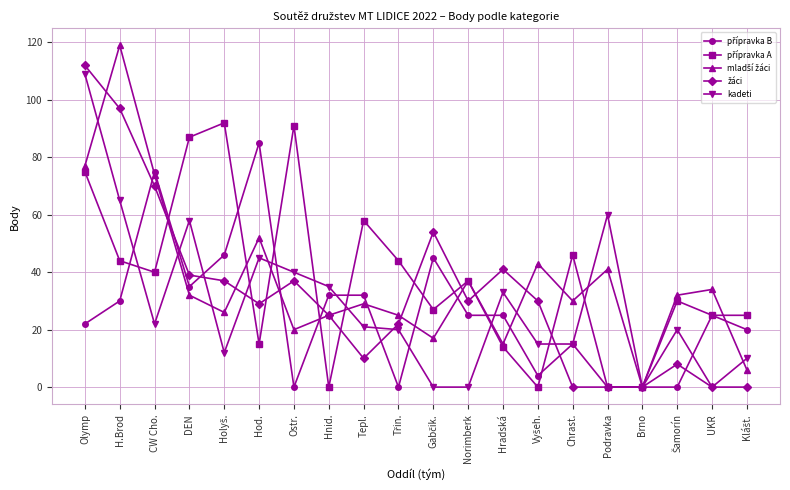

At which category is the sum across all series the highest?

Olymp